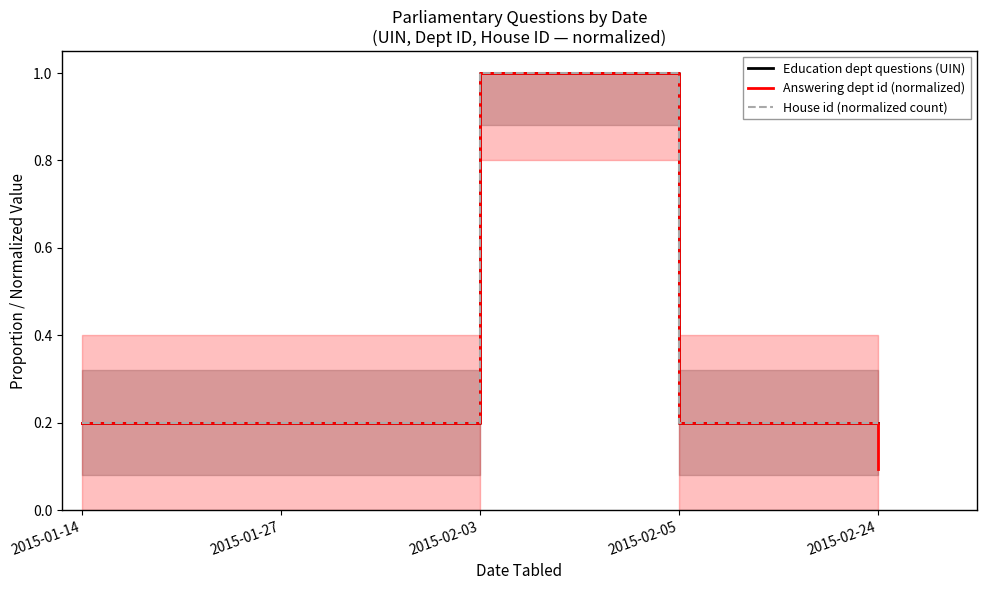

List the series in order of their peak value, lowest first.

Education dept questions (UIN), Answering dept id (normalized), House id (normalized count)